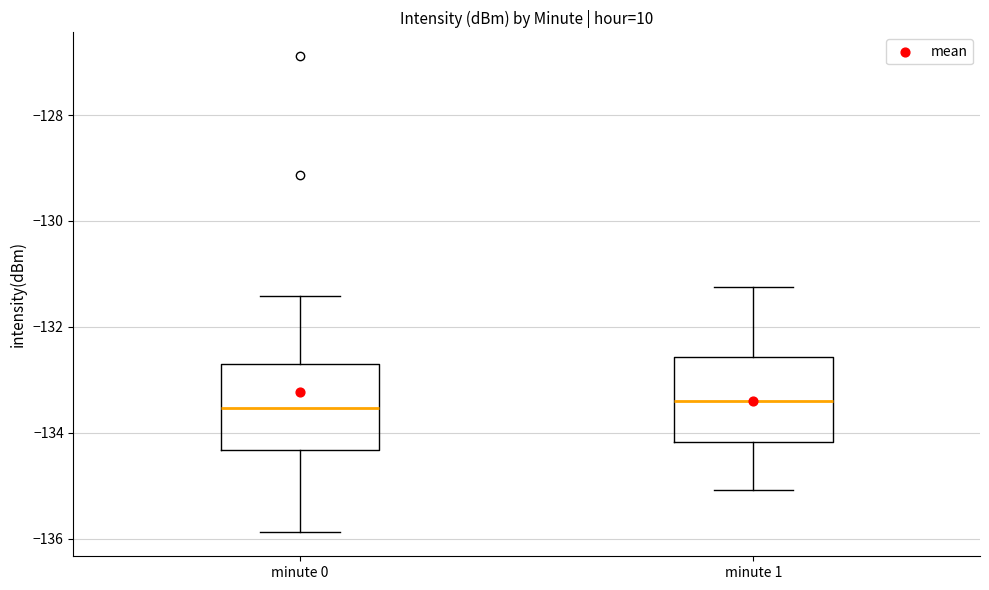

Reading left to right, transcribe this box plot: for each box, give where its median line is, the range the box spans, and where its two whiskers end, as read against the y-axis. The values are not printed on the chart, so give them approximately, as read against the axis.

minute 0: median -133.6, box -134.4 to -132.8, whiskers -135.8 to -131.4
minute 1: median -133.4, box -134.2 to -132.6, whiskers -135.0 to -131.2